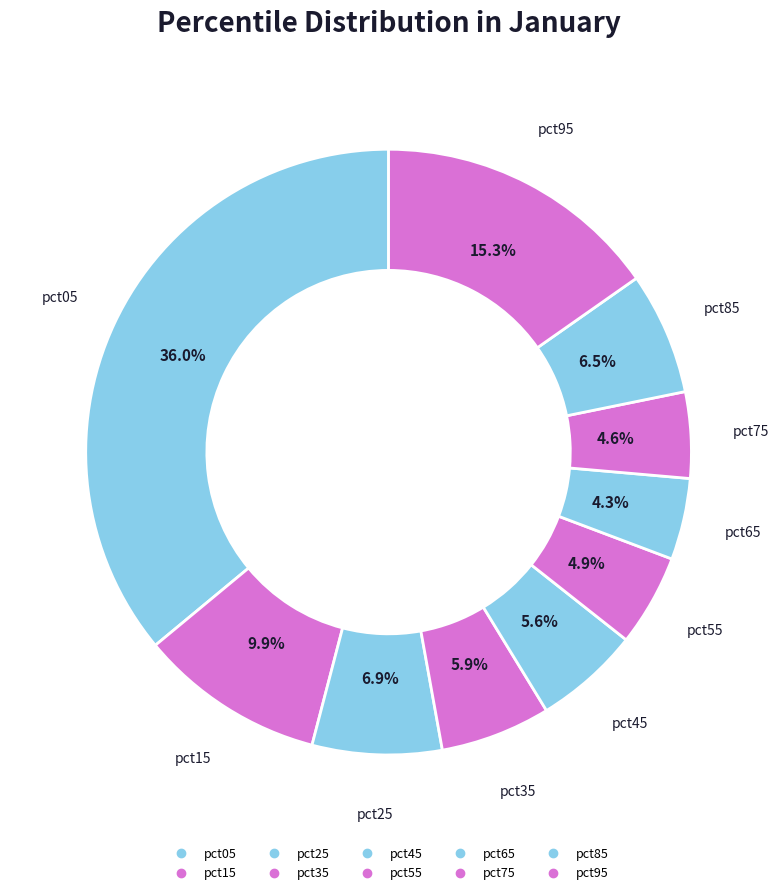

The pct35 slice represents 19% of the pie. True or false?

False